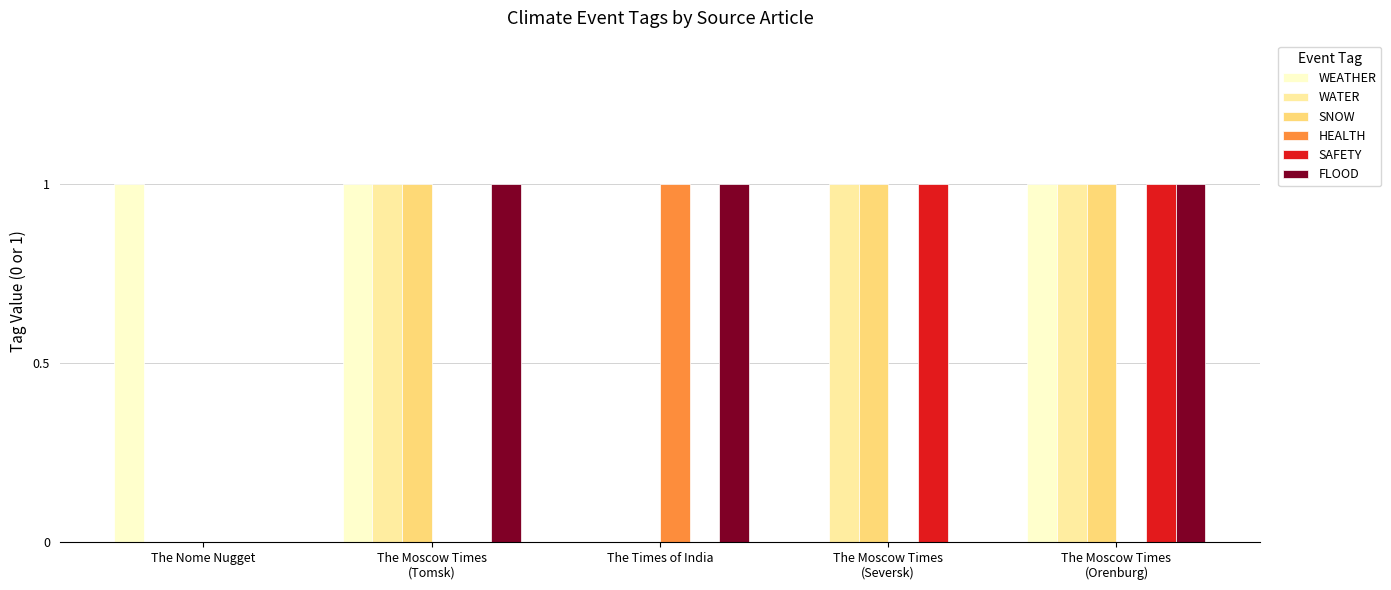

What is the sum of all FLOOD values?

3